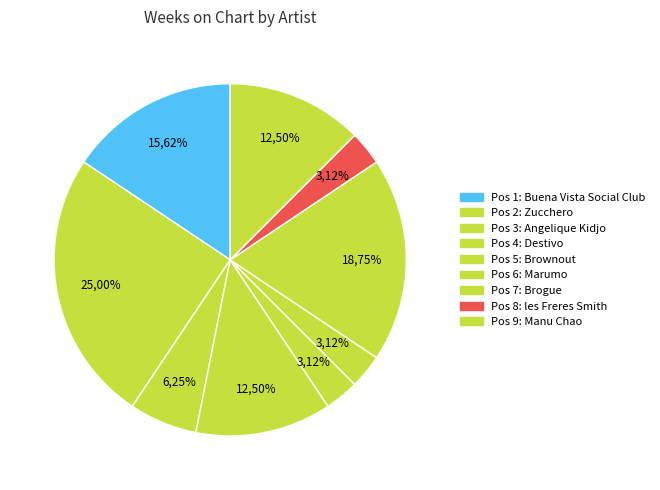

True or false: Salary Man accounts for 20% of the total.

False